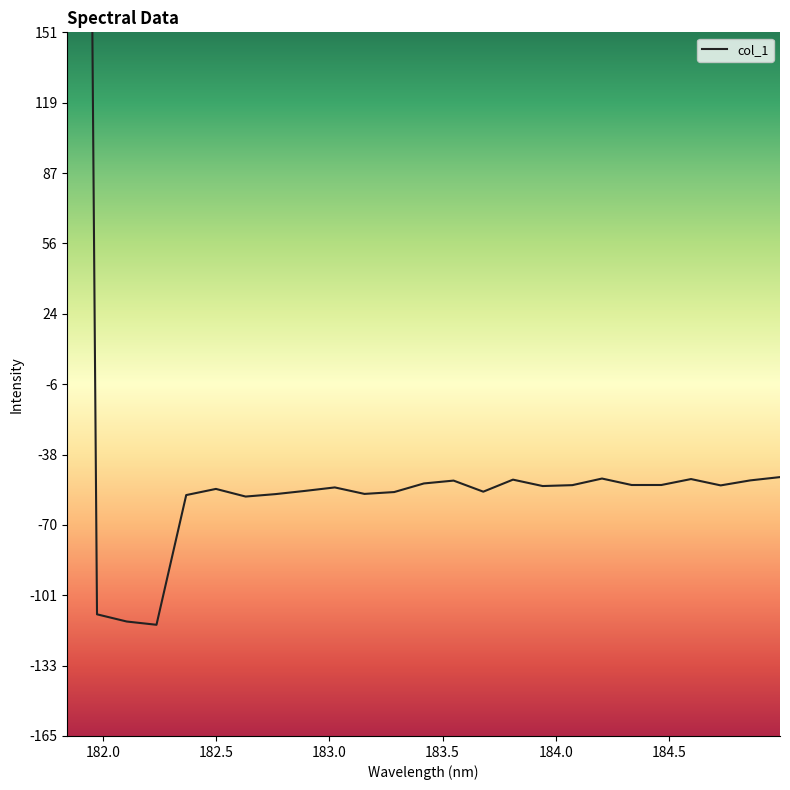

Rank the categories by value from highest to lowest.

181.8418, 184.9911297472, 184.2046578328, 184.5979655002, 183.811206745, 184.8600909338, 183.5488263418, 183.4176122368, 184.46687888, 184.3357763242, 184.0735234058, 184.7290361848, 183.9423730432, 183.0238743082, 182.498667305, 182.8925964608, 183.6800245112, 183.2863821962, 183.15513622, 182.7613026778, 182.3673257152, 182.6299929592, 181.9732053322, 182.1045947288, 182.2359681898